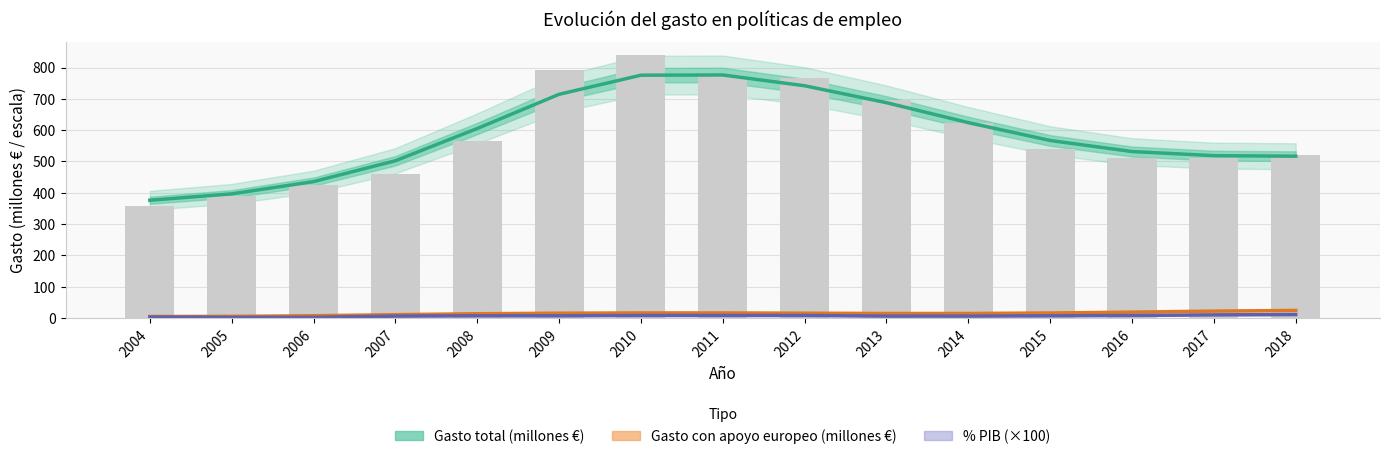

True or false: Gasto total (millones €) has a value of 1072.5 at 2009.

False